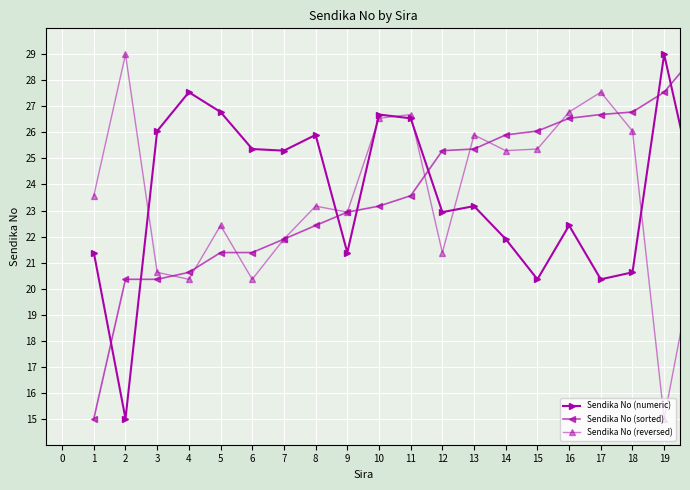

At how many categories does at least one series exceed 27?

5